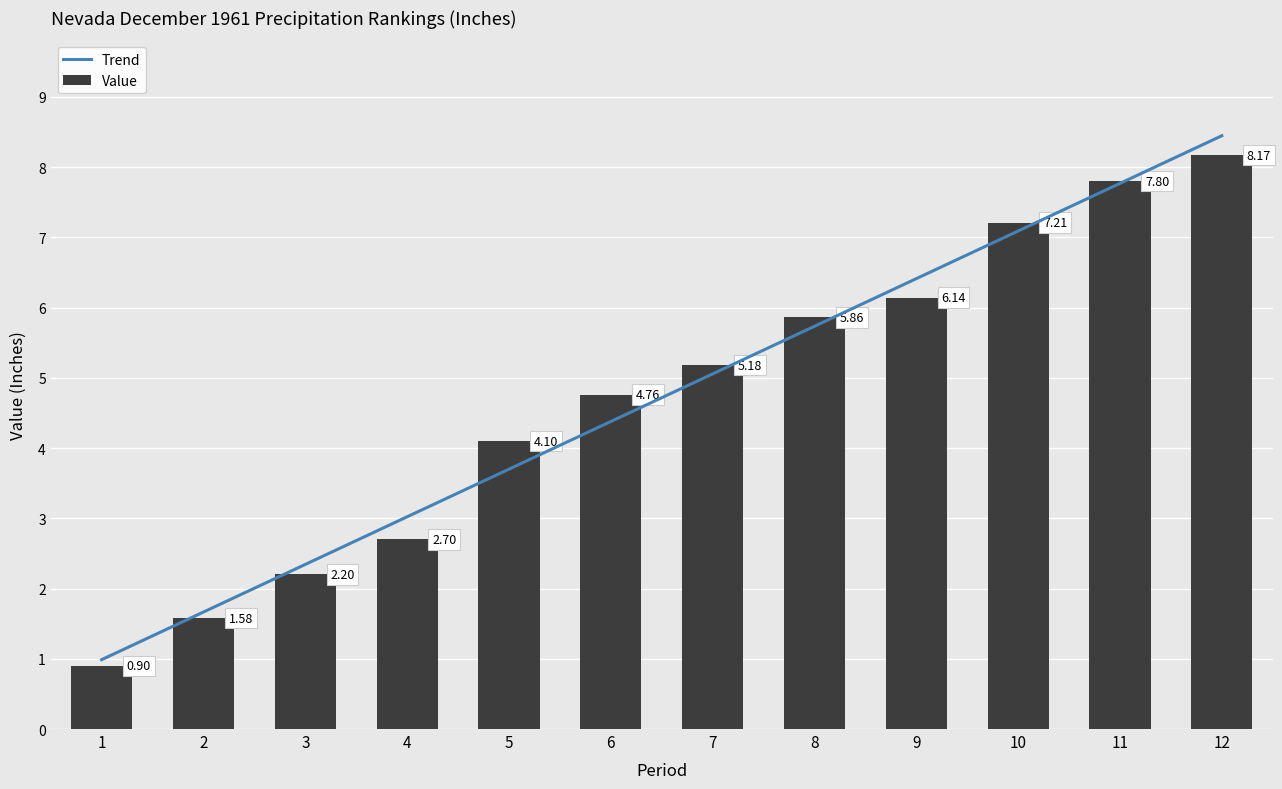

Rank the categories by value from highest to lowest.

12, 11, 10, 9, 8, 7, 6, 5, 4, 3, 2, 1